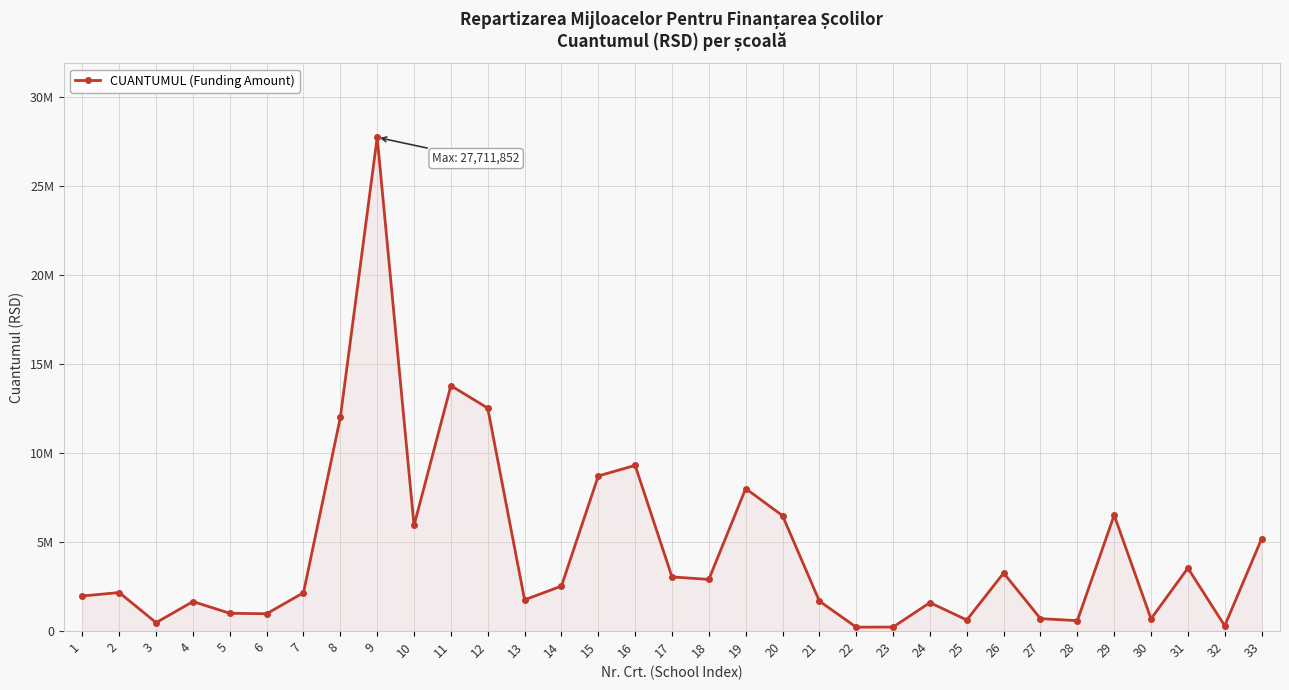

At which category does the chart reach its peak across all series?

9